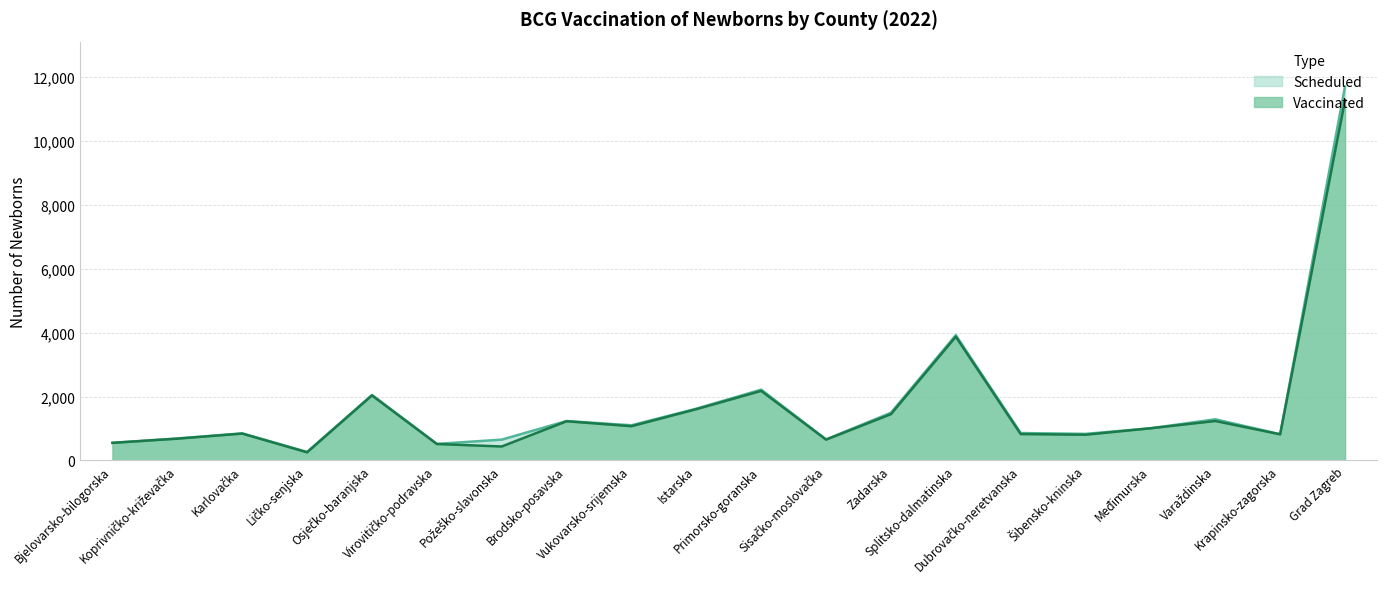

True or false: Vaccinated and Scheduled intersect in this chart.

False